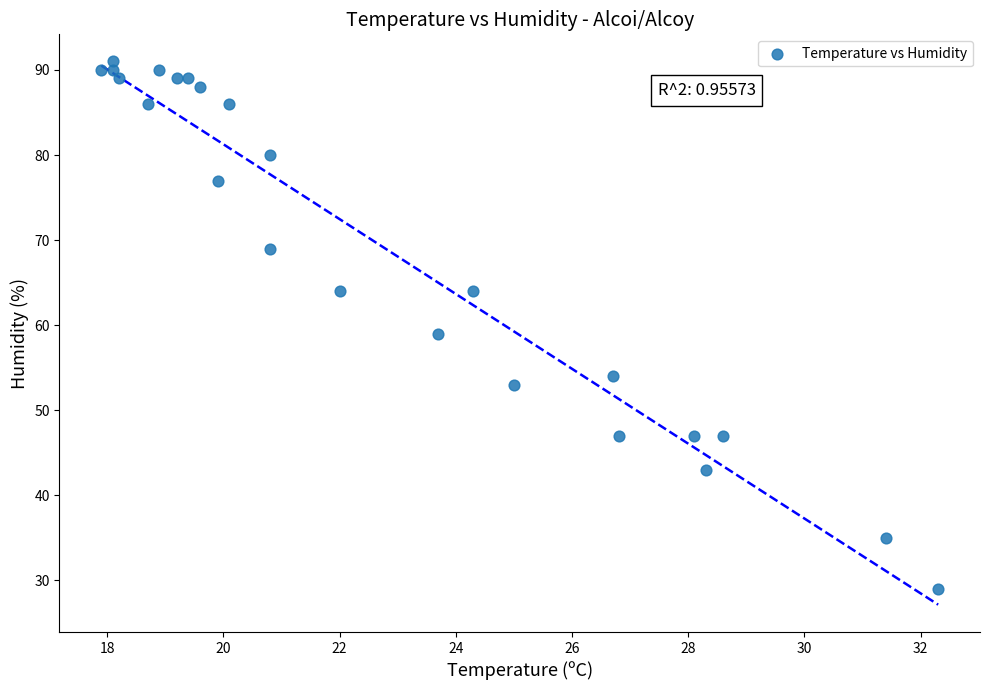

What Y value in the scatter plot is closest to 60?

59